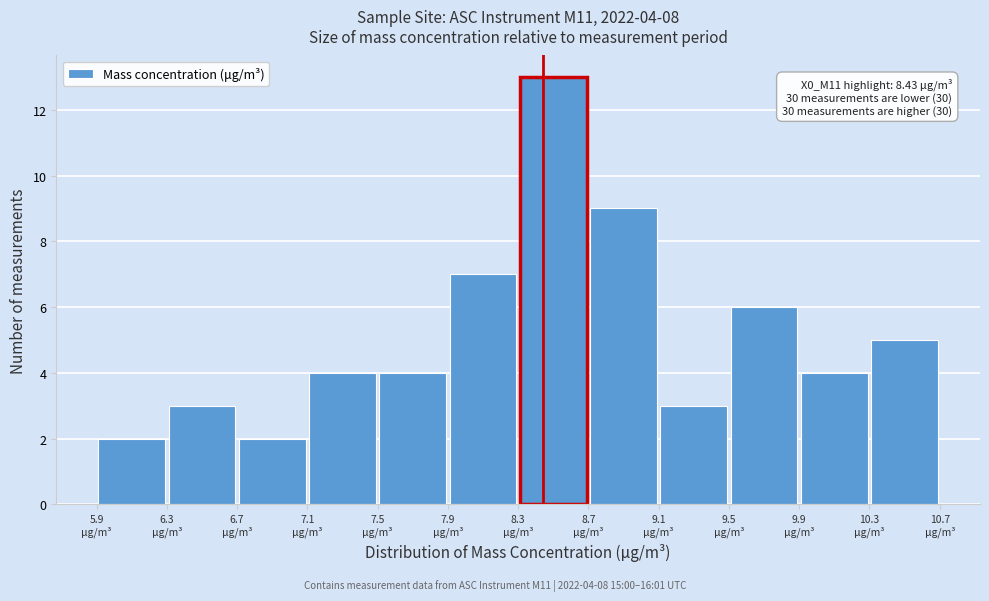

Over which range of the x-axis is the bar tallest?

8.3 to 8.7